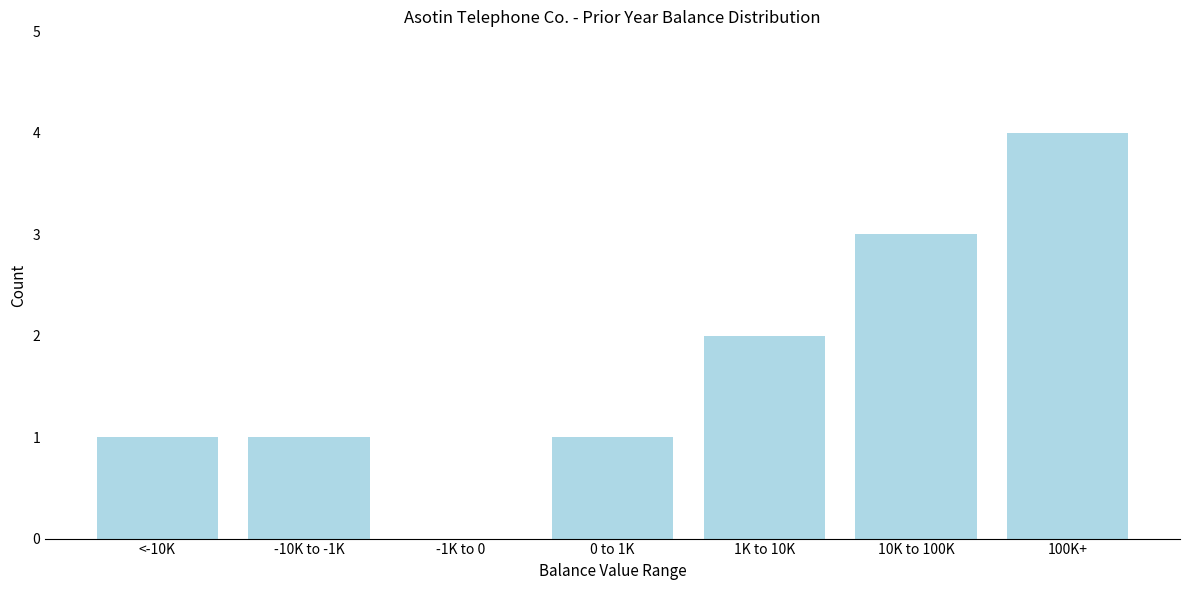

Reading left to right, transcribe all the data shown in this chart.

<-10K=1	-10K to -1K=1	-1K to 0=0	0 to 1K=1	1K to 10K=2	10K to 100K=3	100K+=4